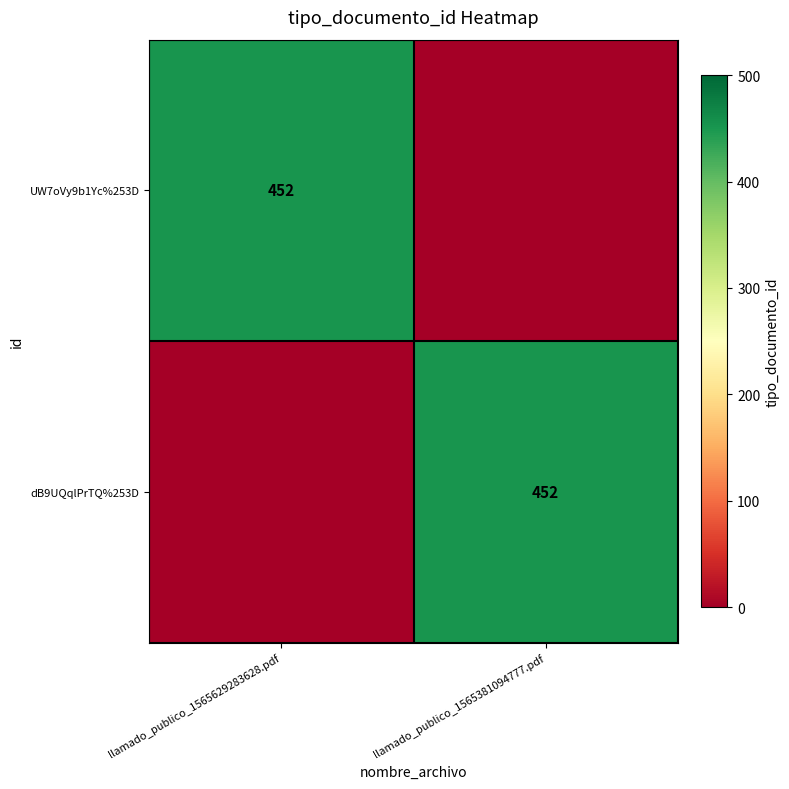

The UW7oVy9b1Yc%253D series shows 452 at llamado_publico_1565629283628.pdf. True or false?

True